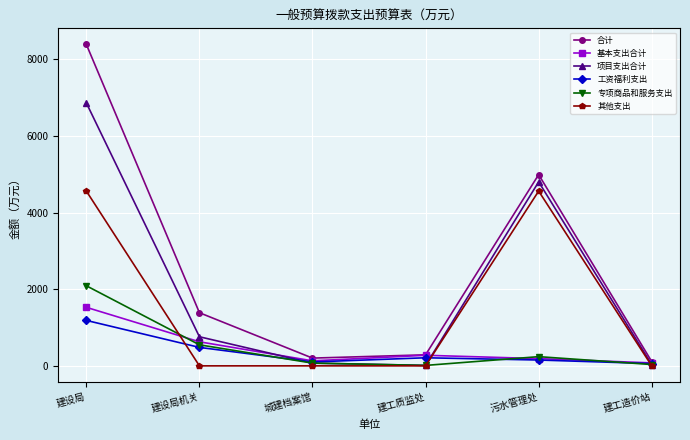

What position from the left is 建工质监处?

4